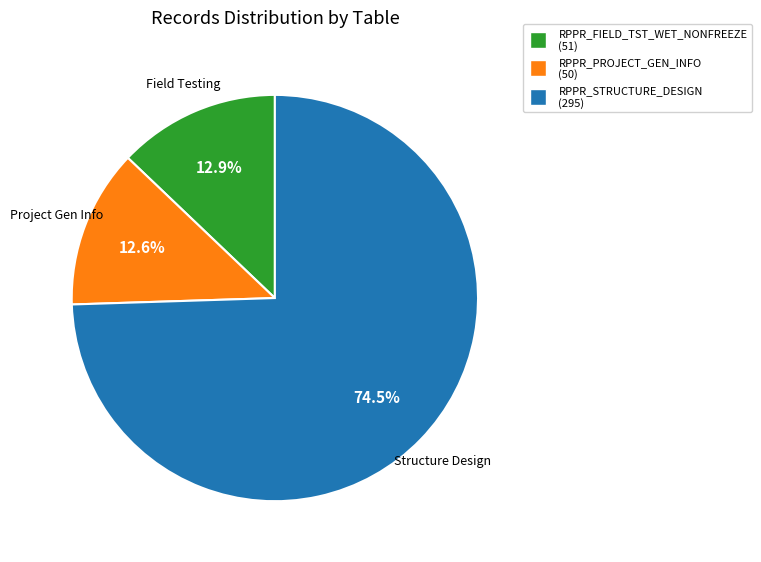

True or false: RPPR_FIELD_TST_WET_NONFREEZE accounts for 13% of the total.

True